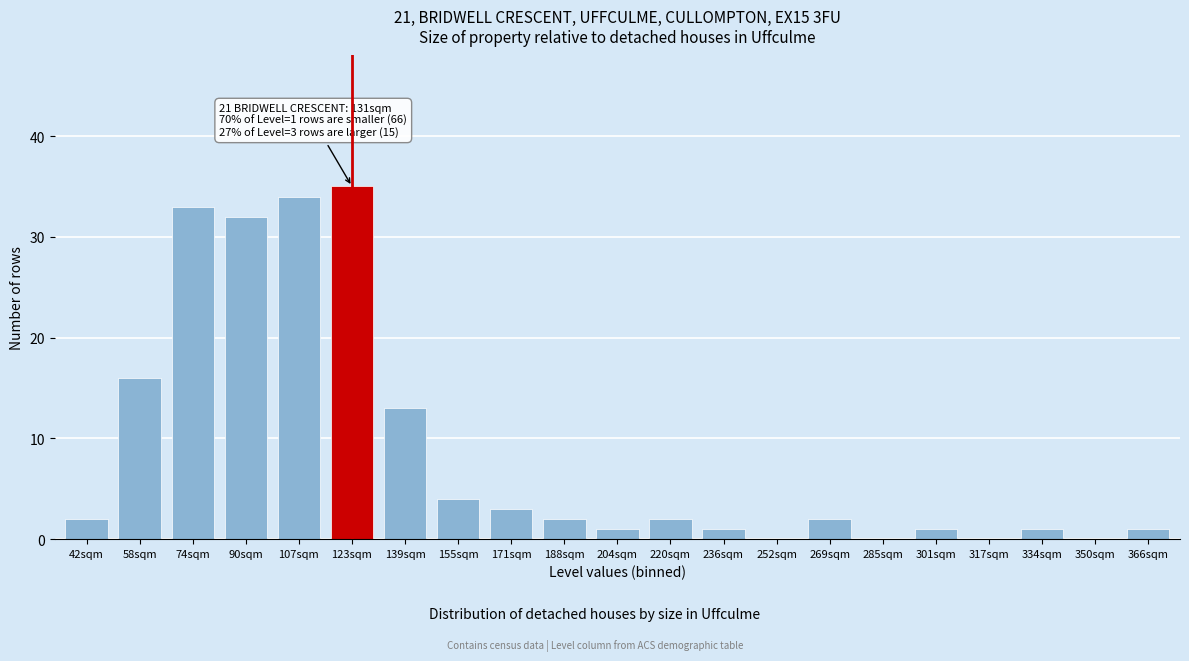

Reading left to right, extract all data points from this chart.

42sqm=2	58sqm=16	74sqm=33	90sqm=32	107sqm=34	123sqm=35	139sqm=13	155sqm=4	171sqm=3	188sqm=2	204sqm=1	220sqm=2	236sqm=1	252sqm=0	269sqm=2	285sqm=0	301sqm=1	317sqm=0	334sqm=1	350sqm=0	366sqm=1